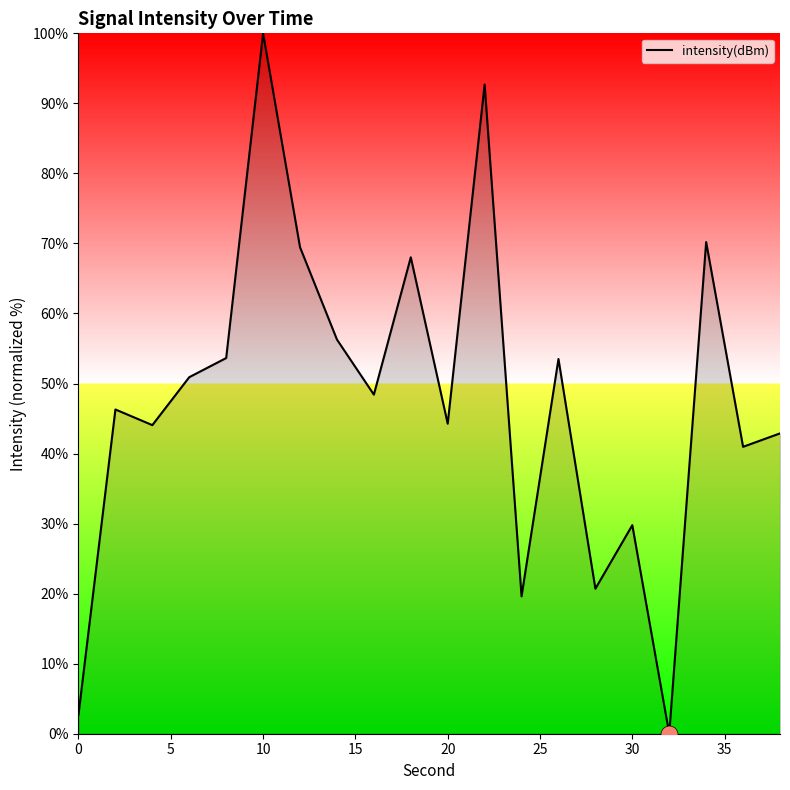

What is the maximum value shown in the chart?

100.0